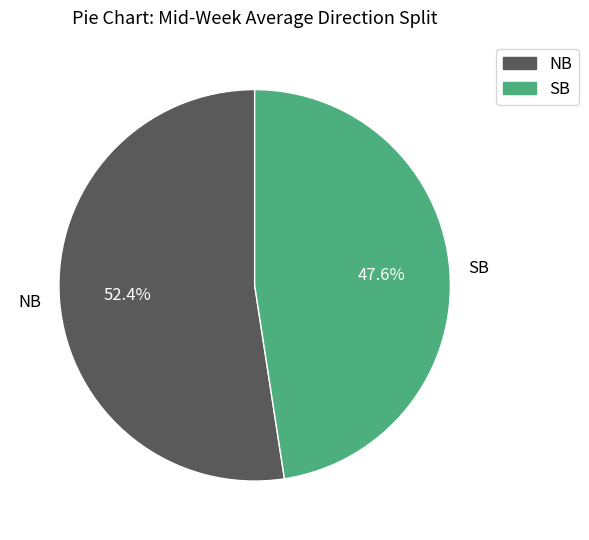

To the nearest percent, what is the average slice percentage?

50%